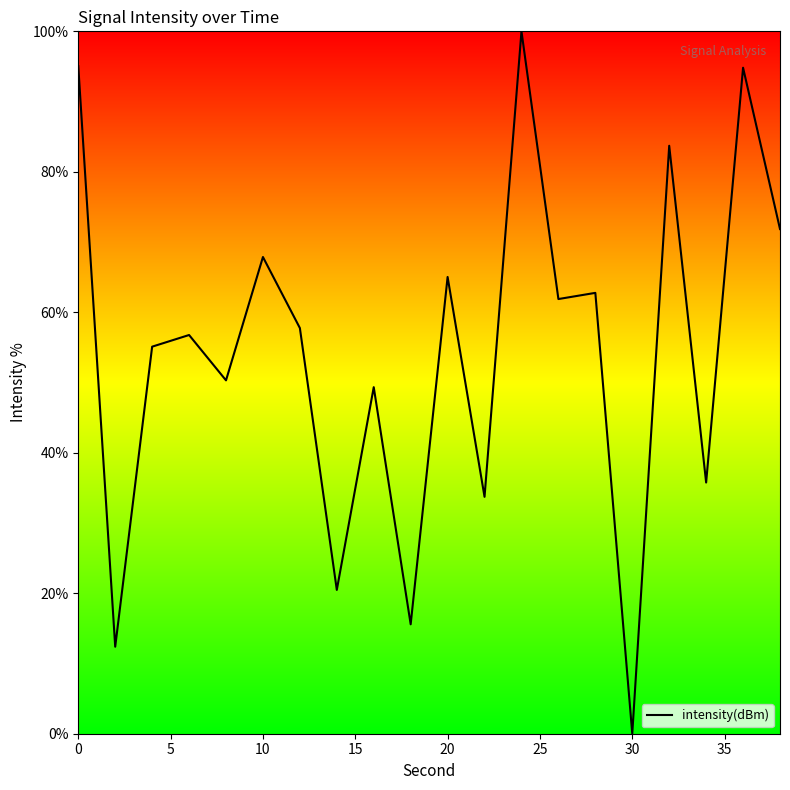

What is the maximum value shown in the chart?

100.0